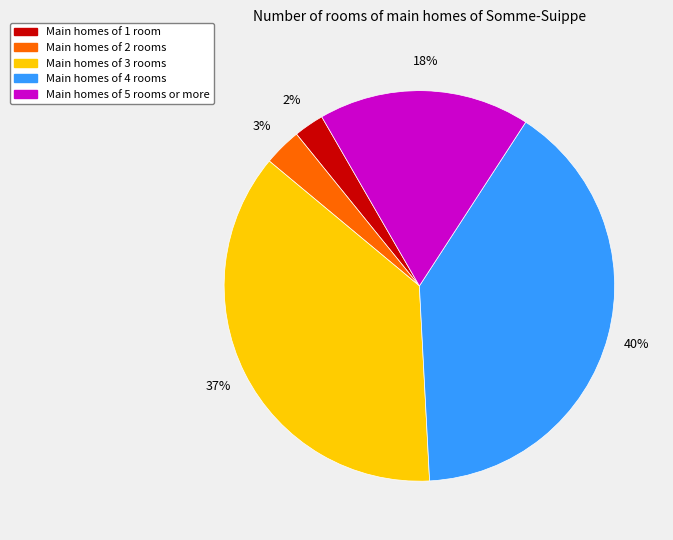

Is there any slice that represents more than half of the pie?

No